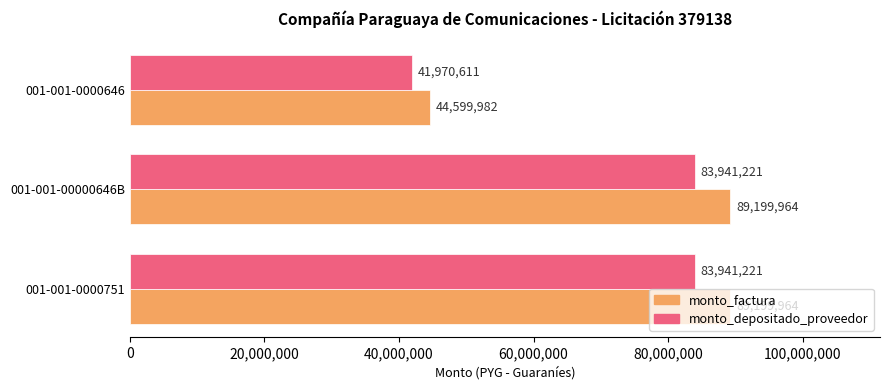

What is the difference between the second highest and minimum values in the monto_factura series?

44599982